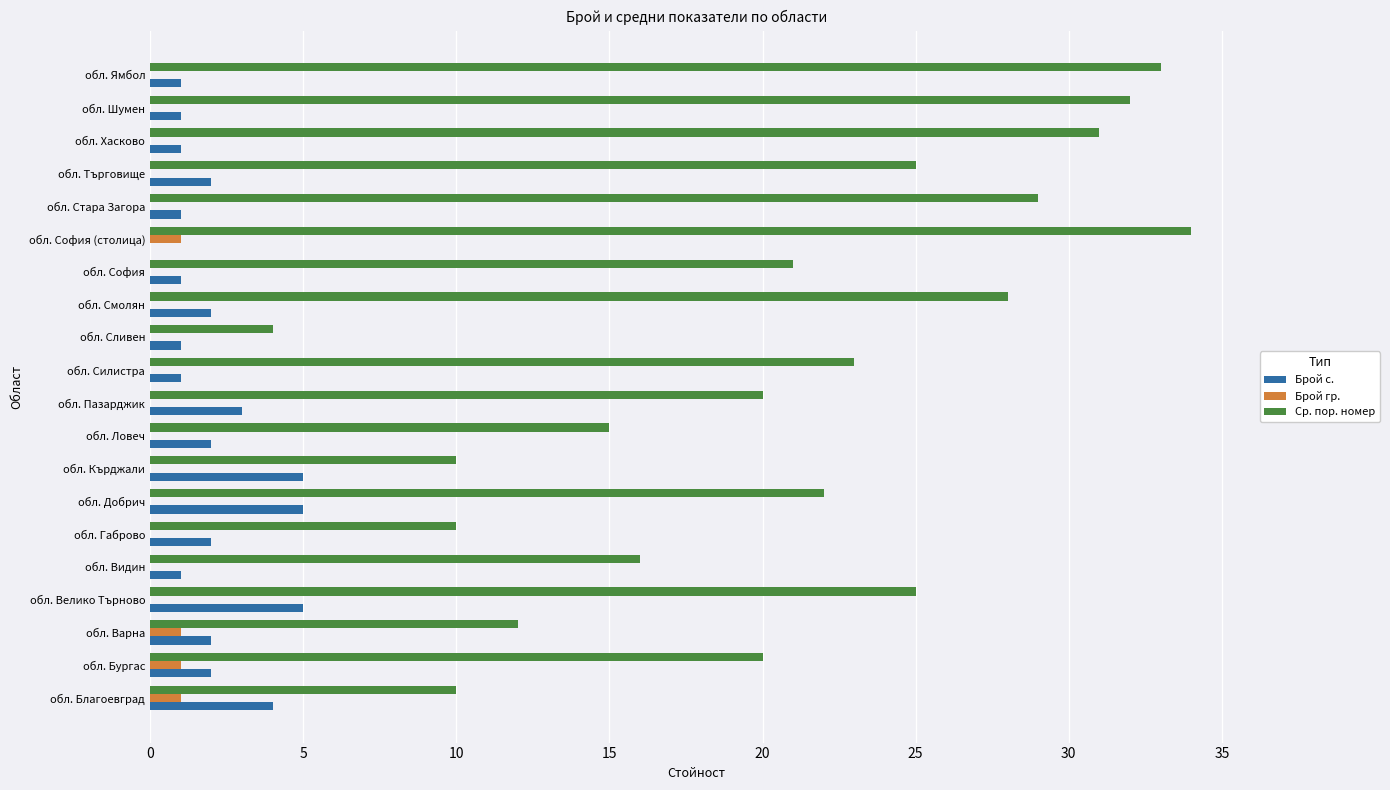

True or false: Ср. пор. номер has a value of 20 at обл. Бургас.

True